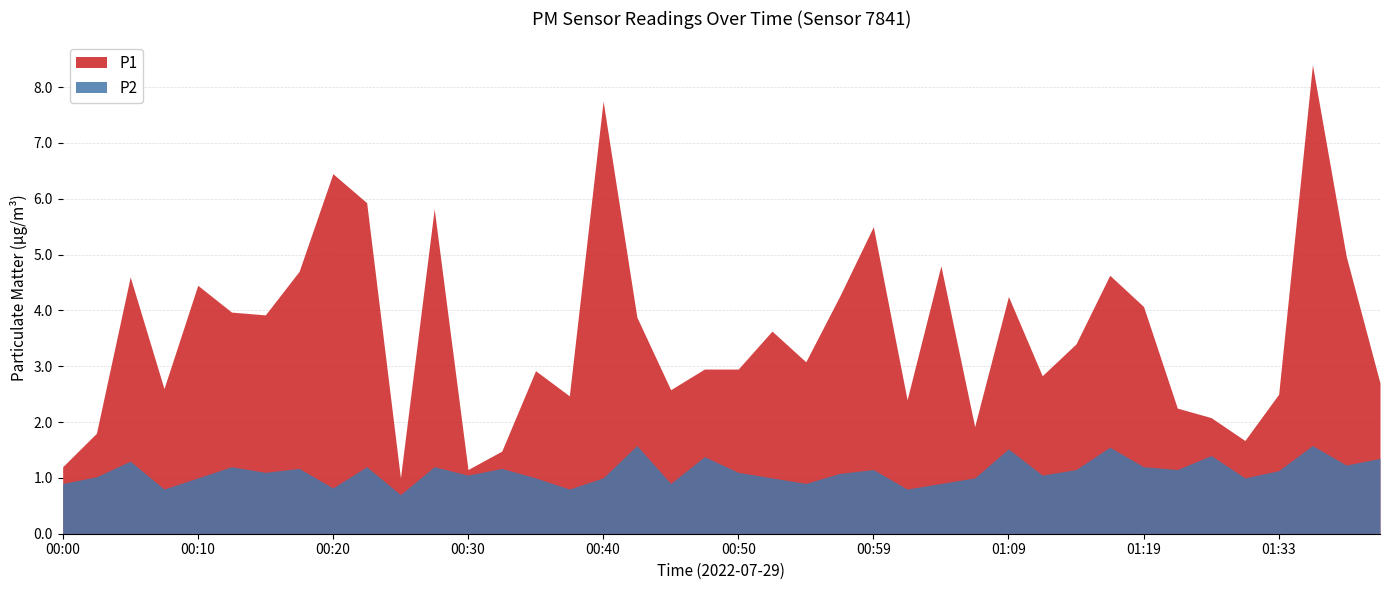

What position from the right is 00:27?

29